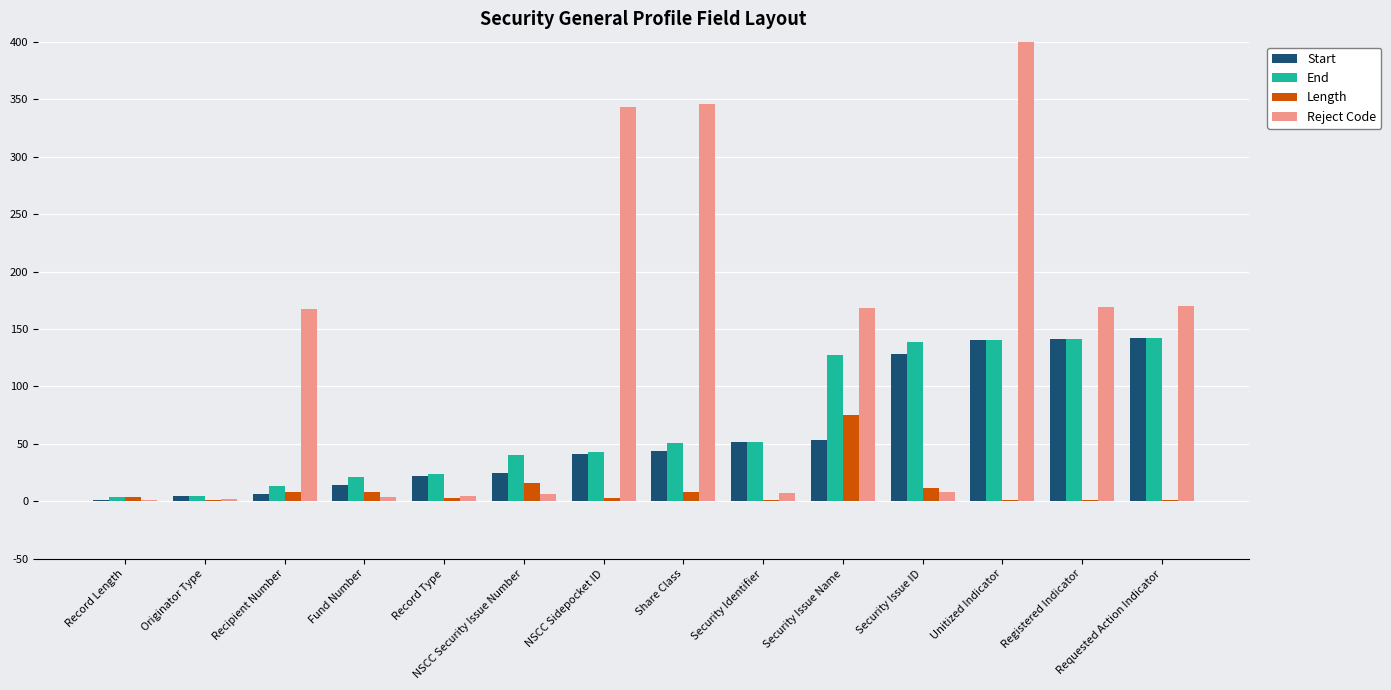

What is the label of the 11th bar from the left?

Security Issue ID